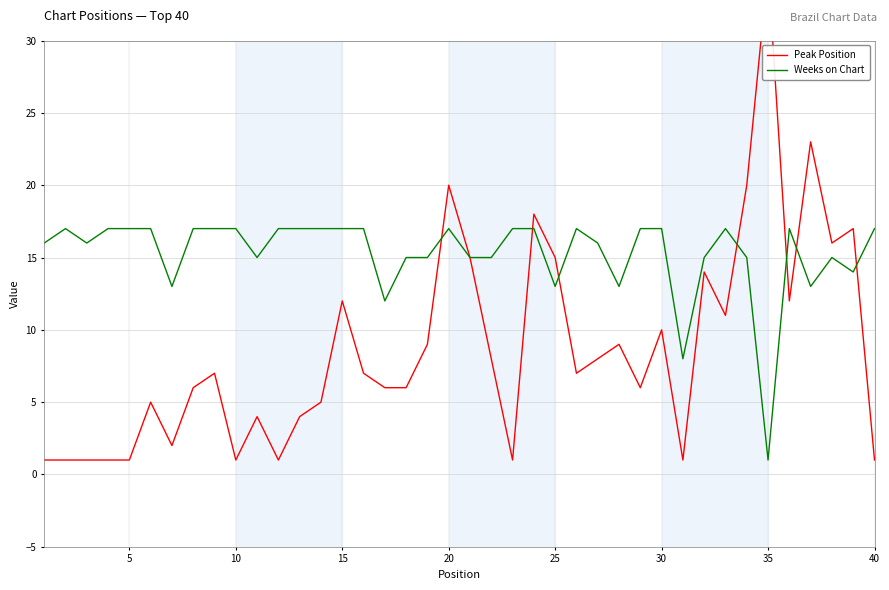

How many distinct data groups are displayed?

2